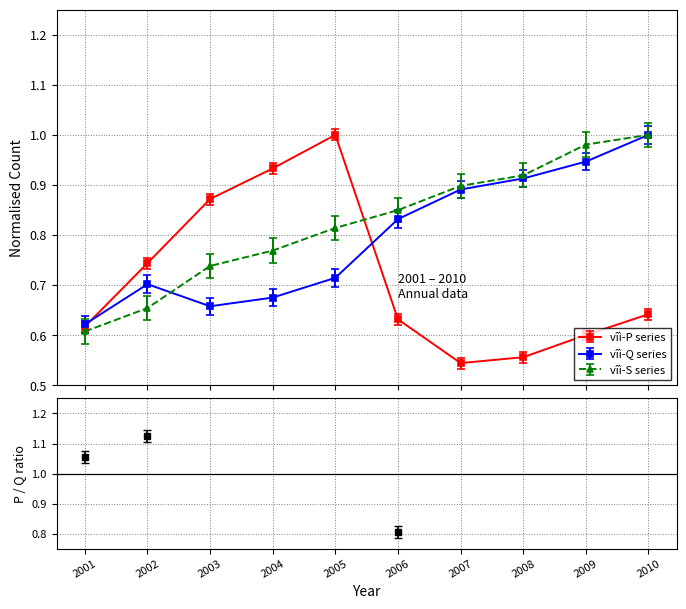

How many interior local peaks does the vîì-Q series series have?

1